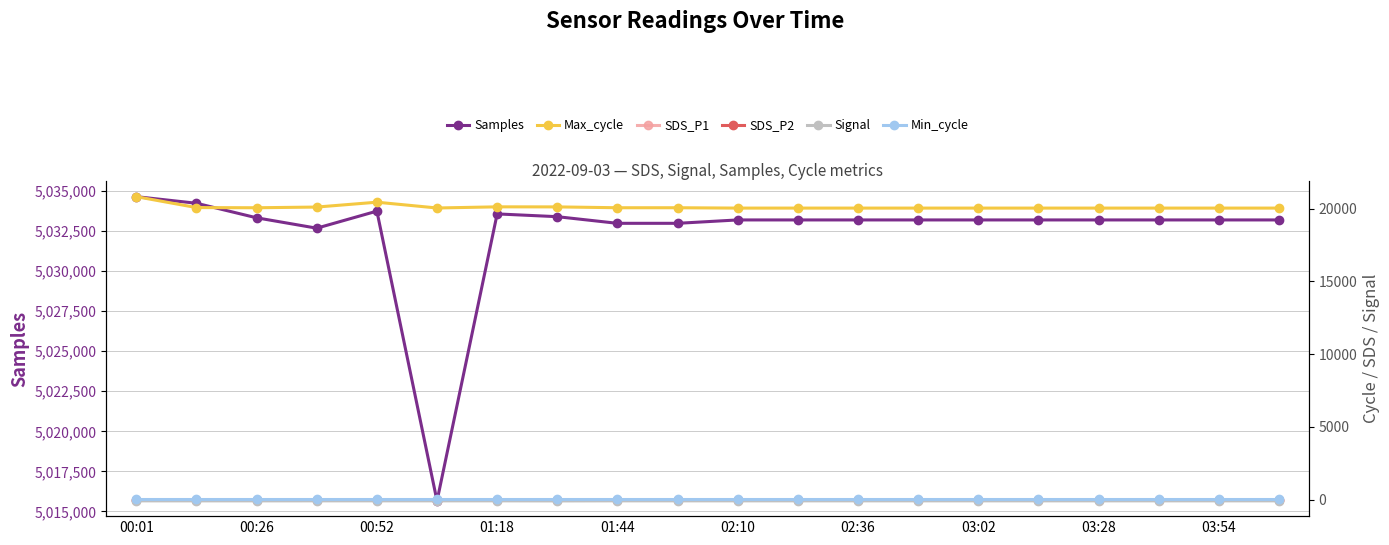

The value of Samples at 01:18 is 5033575. True or false?

True